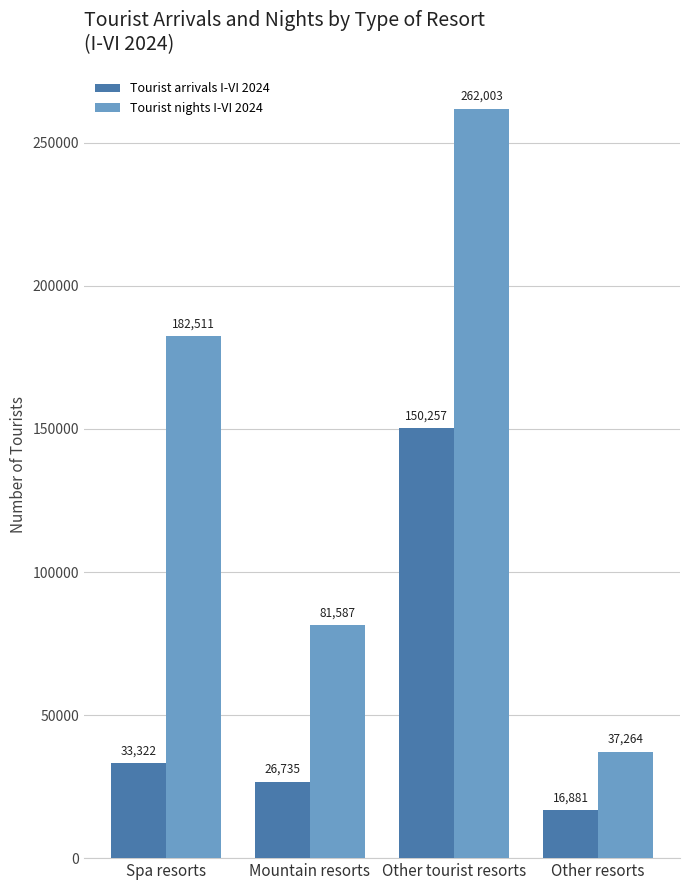

What is the label of the 3rd bar from the right?

Mountain resorts